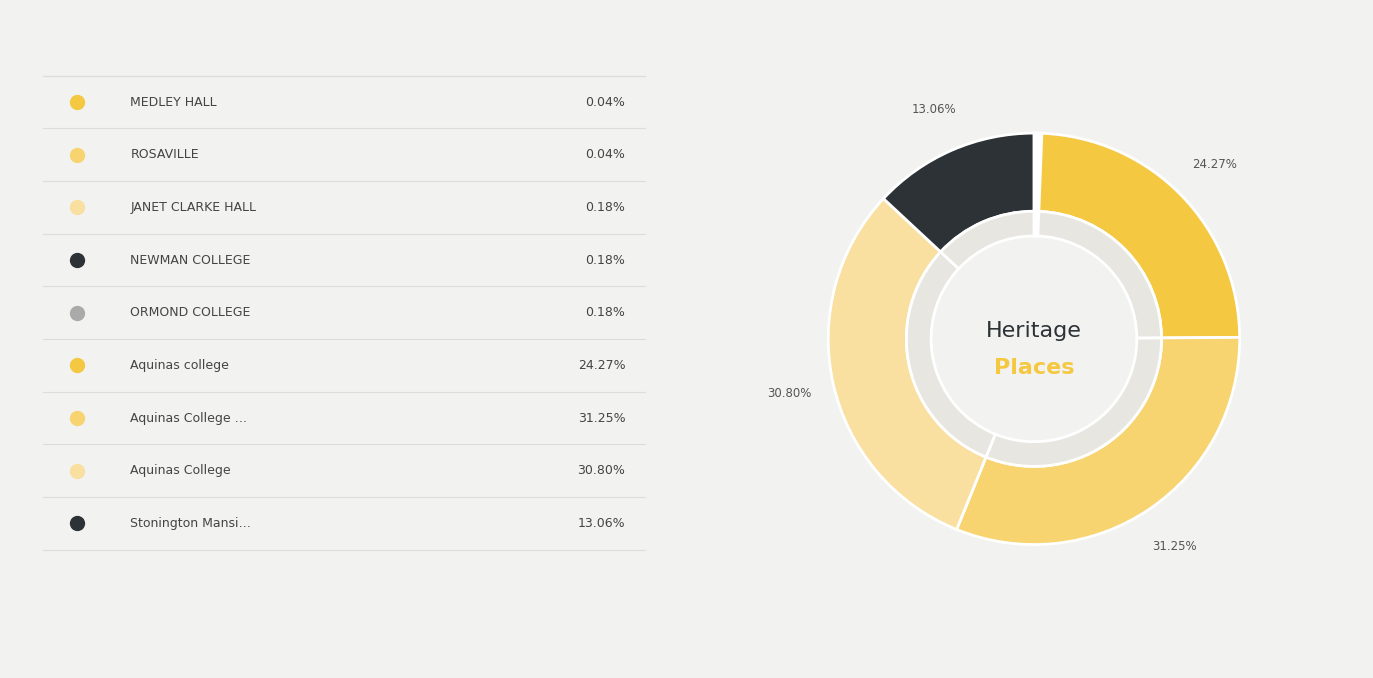

Which has a higher value, ROSAVILLE or MEDLEY HALL?

MEDLEY HALL